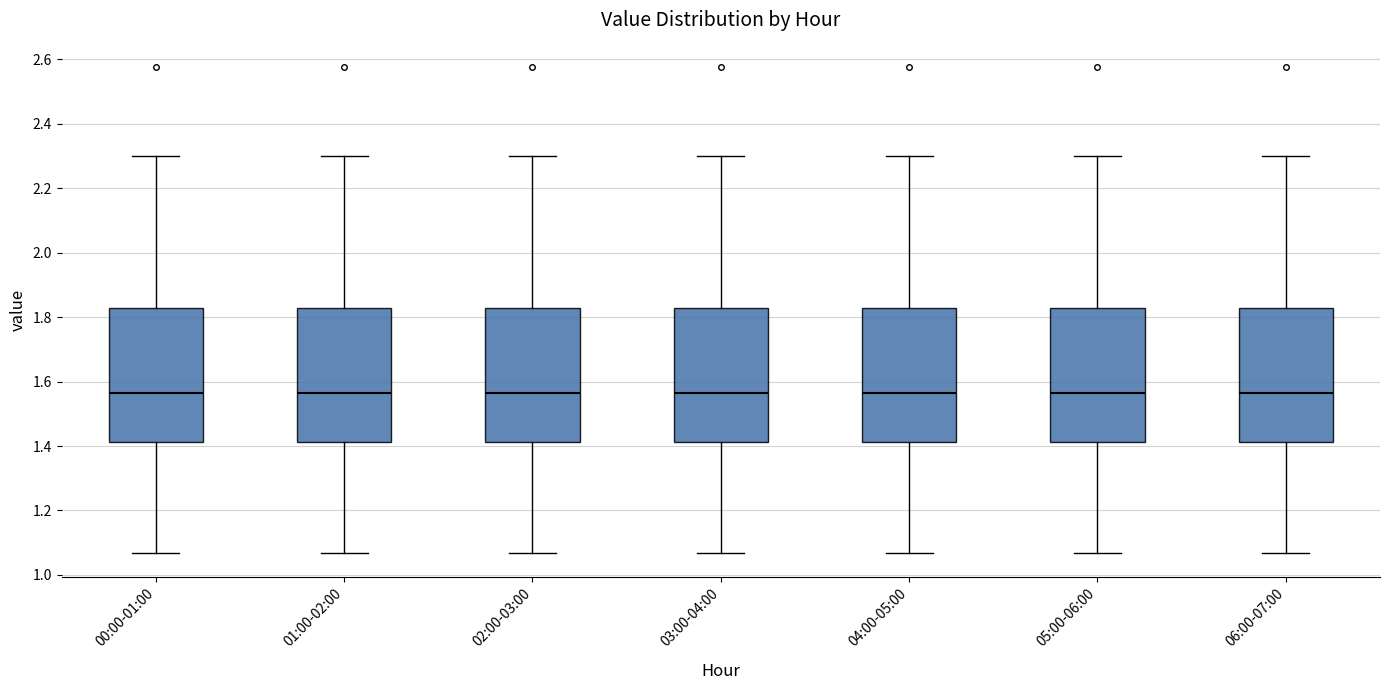

Reading left to right, transcribe this box plot: for each box, give where its median line is, the range the box spans, and where its two whiskers end, as read against the y-axis. The values are not printed on the chart, so give them approximately, as read against the axis.

00:00-01:00: median 1.56, box 1.42 to 1.82, whiskers 1.06 to 2.30
01:00-02:00: median 1.56, box 1.42 to 1.82, whiskers 1.06 to 2.30
02:00-03:00: median 1.56, box 1.42 to 1.82, whiskers 1.06 to 2.30
03:00-04:00: median 1.56, box 1.42 to 1.82, whiskers 1.06 to 2.30
04:00-05:00: median 1.56, box 1.42 to 1.82, whiskers 1.06 to 2.30
05:00-06:00: median 1.56, box 1.42 to 1.82, whiskers 1.06 to 2.30
06:00-07:00: median 1.56, box 1.42 to 1.82, whiskers 1.06 to 2.30